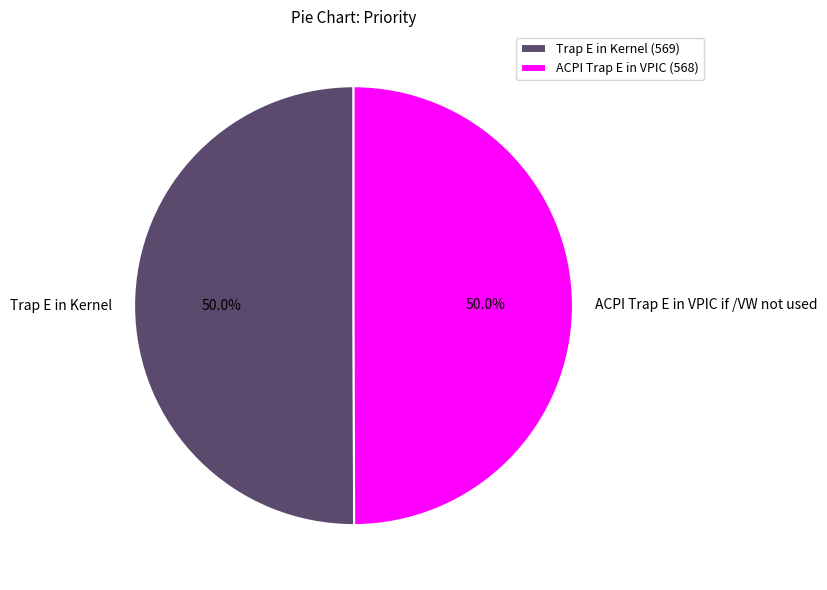

What is the ratio of the value at Trap E in Kernel to the value at ACPI Trap E in VPIC if /VW not used?

1.0